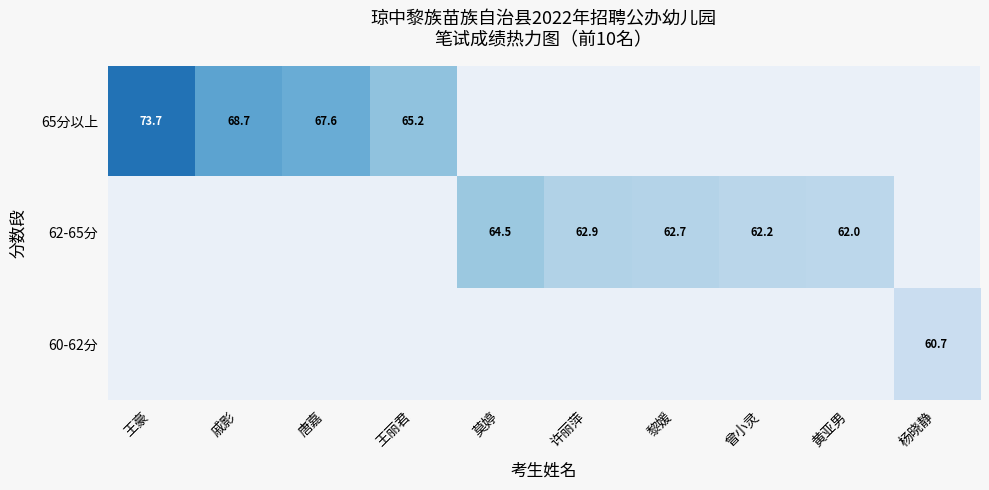

Count the number of categories in the chart.

10